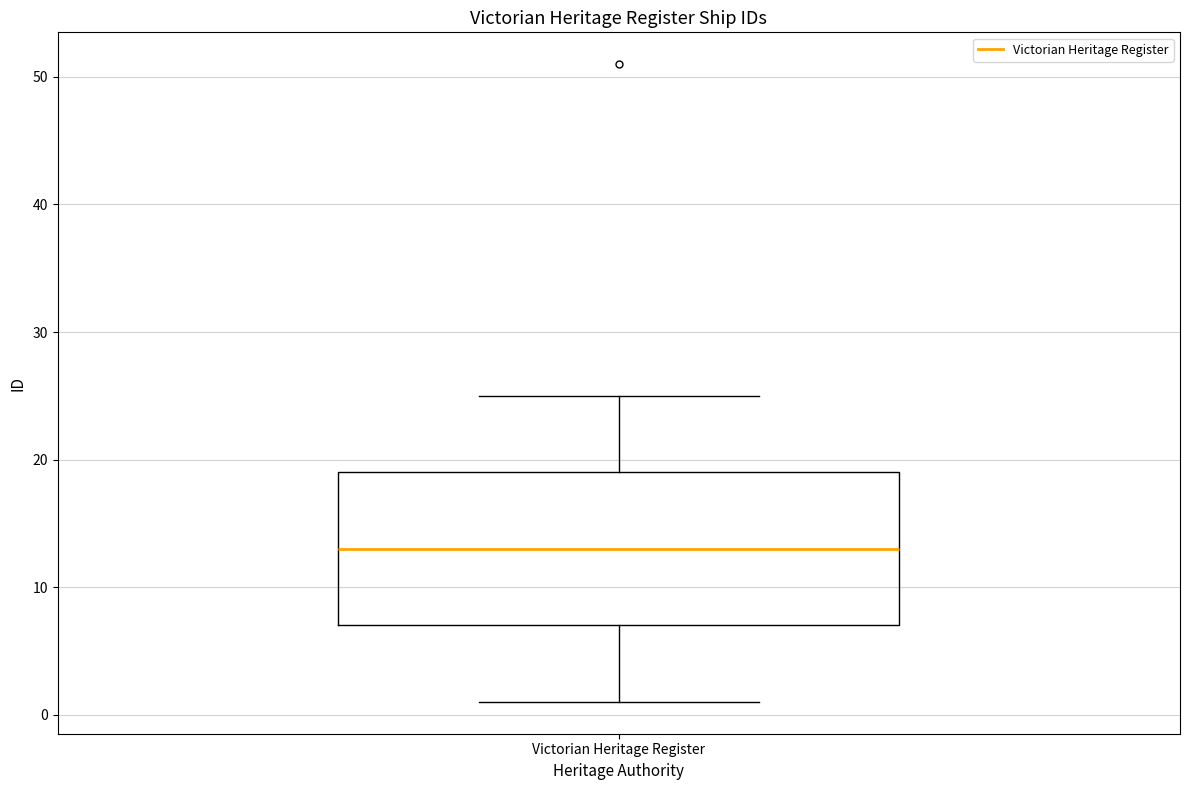

Transcribe this box plot: give where the median line is, the range the box spans, and where the two whiskers end, as read against the y-axis. The values are not printed on the chart, so give them approximately, as read against the axis.

median 13, box 7 to 19, whiskers 1 to 25